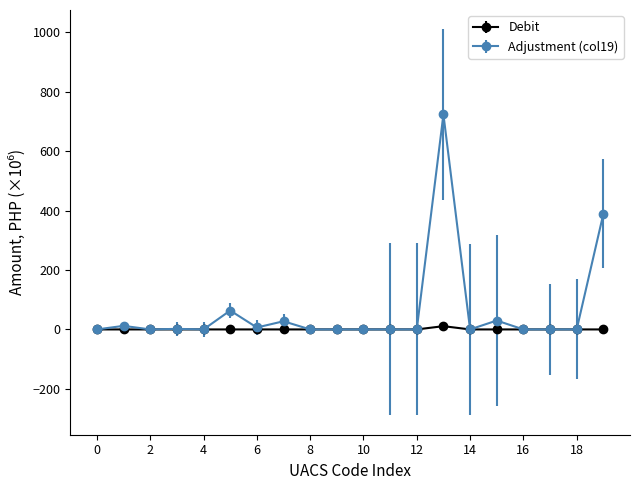

Which series has the widest spread of values?

Adjustment (col19)